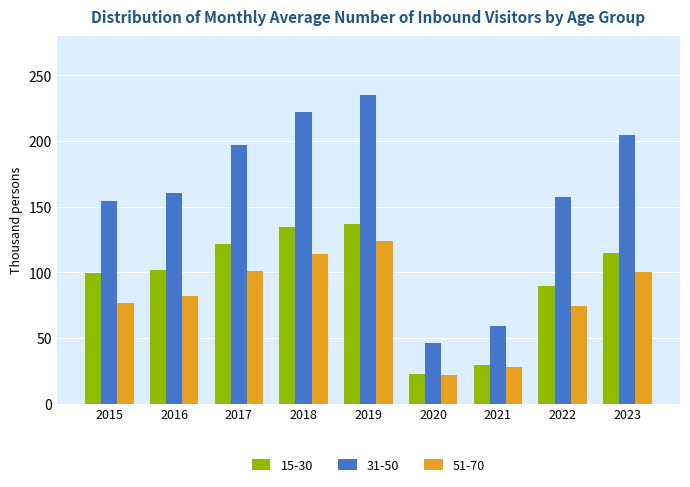

True or false: 15-30 has a value of 136.8 at 2019.

True